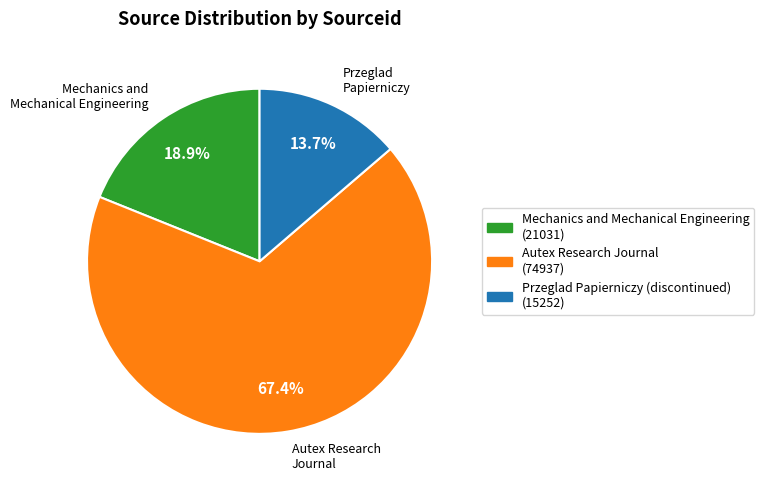

Is it true that Autex Research Journal is 74% of the pie?

False